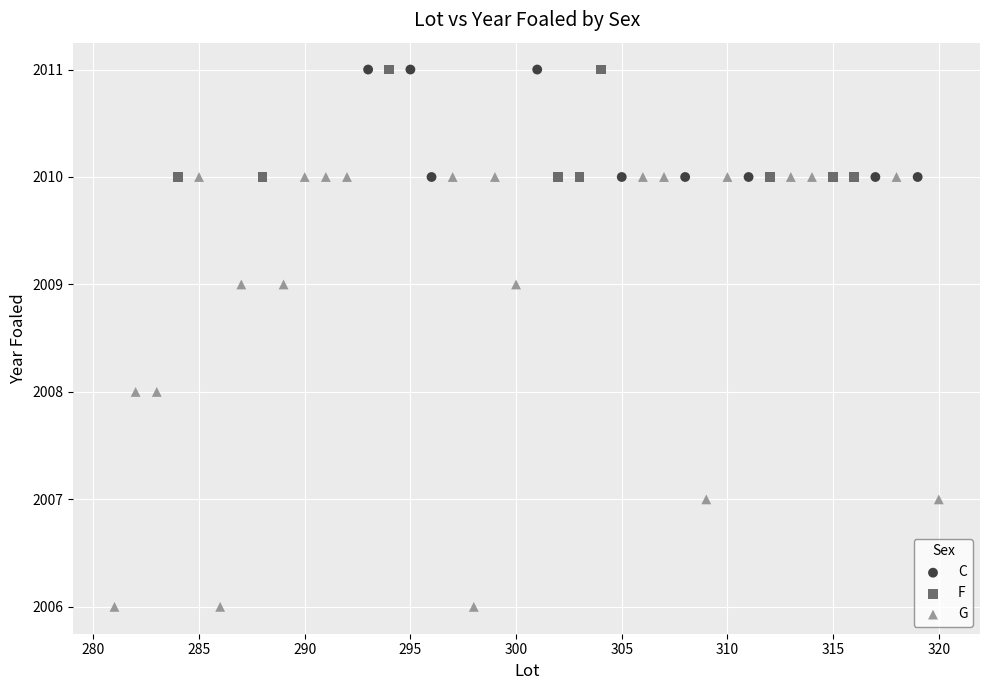

Which series has the widest spread of Y values?

G